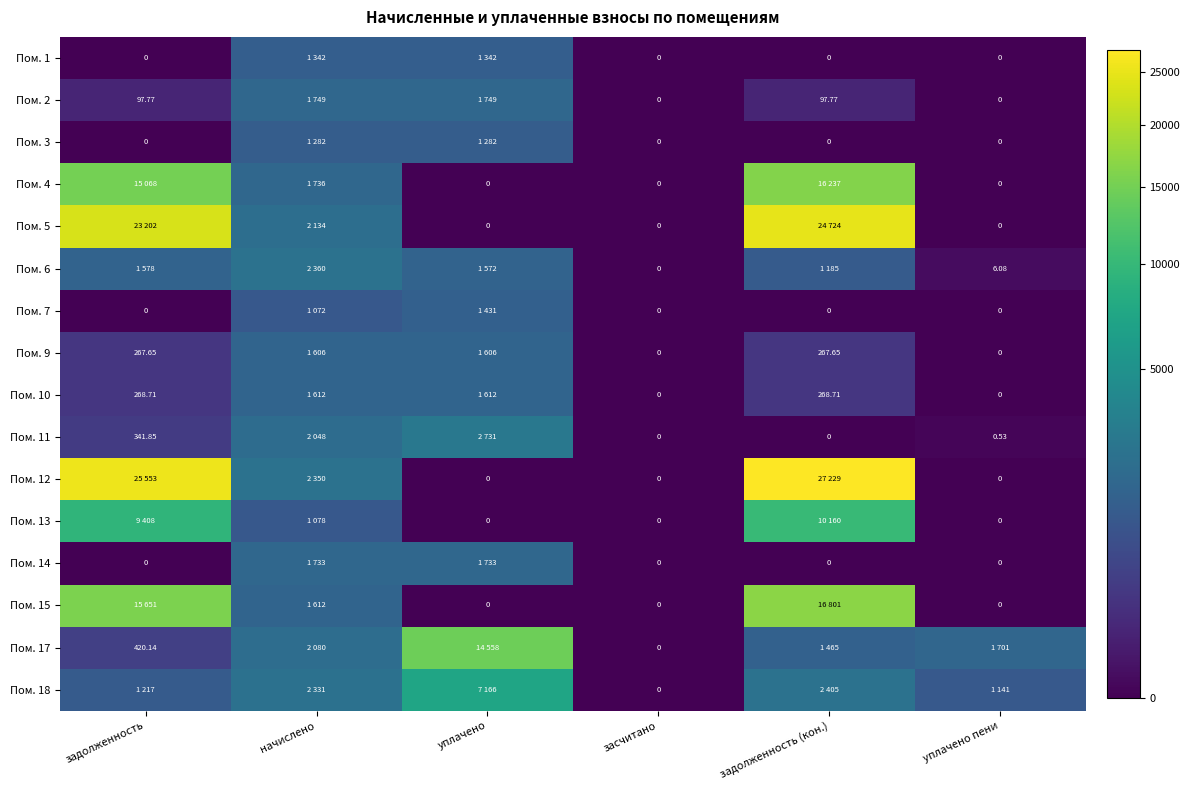

True or false: Пом. 5 has a value of 0.0 at уплачено пени.

True